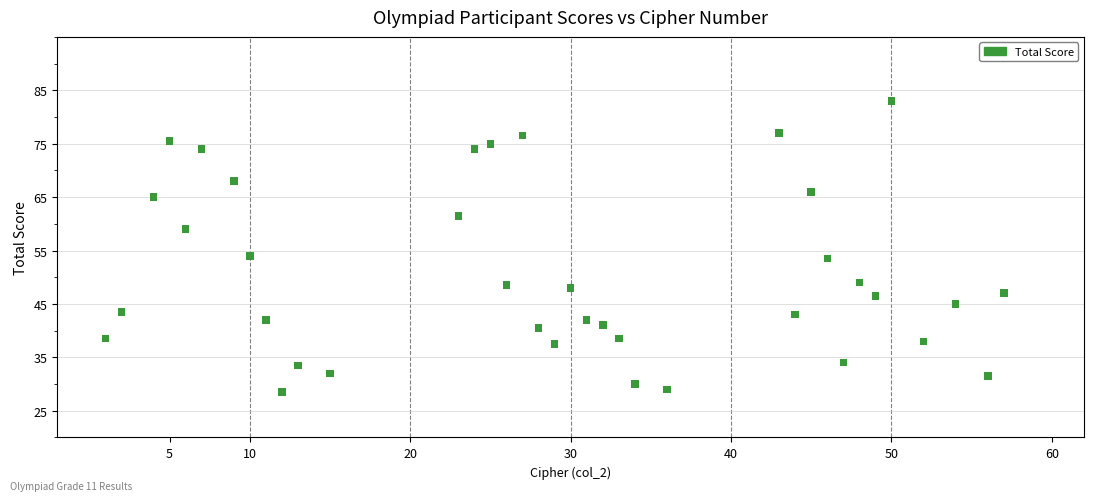

What is the range of Y values (max minus min)?

54.5